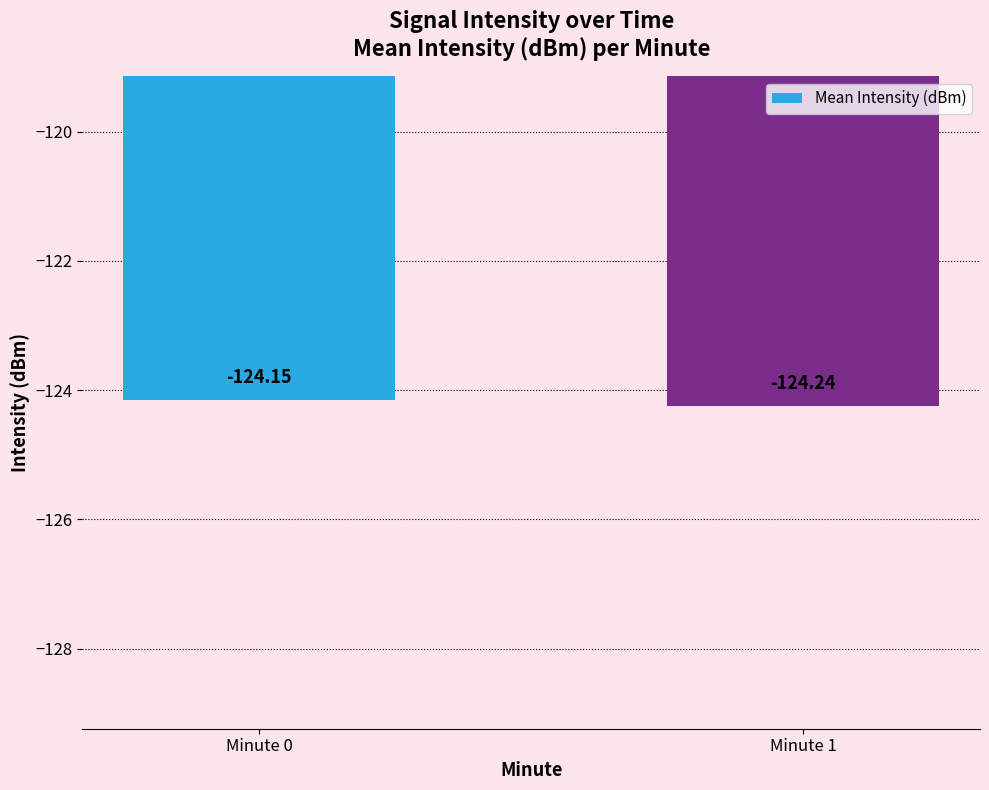

Count the number of categories in the chart.

2